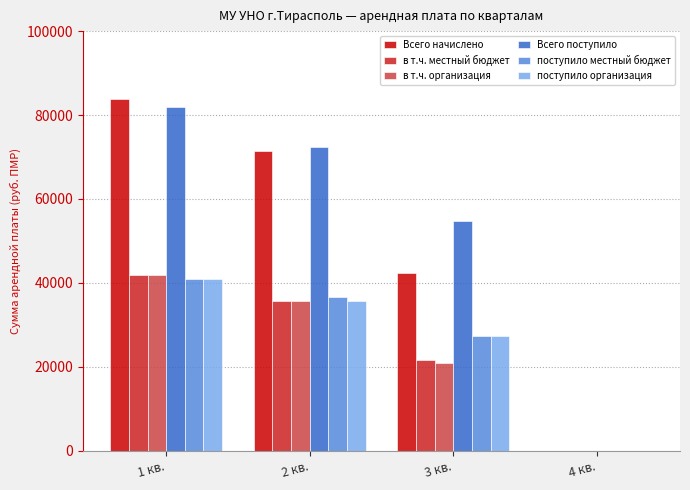

Which series has the largest total across all categories?

Всего поступило